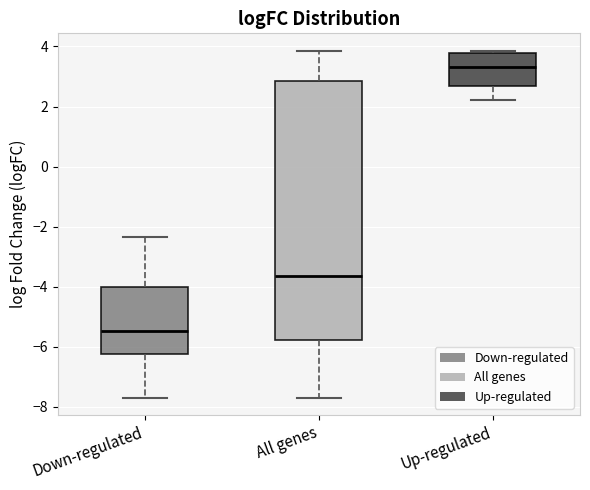

Reading left to right, read every box against the y-axis: the position of its median line, the range the box covers, and the ends of its whiskers. The values are not printed on the chart, so give them approximately, as read against the axis.

Down-regulated: median -5.4, box -6.2 to -4.0, whiskers -7.6 to -2.4
All genes: median -3.6, box -5.8 to 2.8, whiskers -7.6 to 3.8
Up-regulated: median 3.4, box 2.6 to 3.8, whiskers 2.2 to 3.8 (just above the box's upper edge)